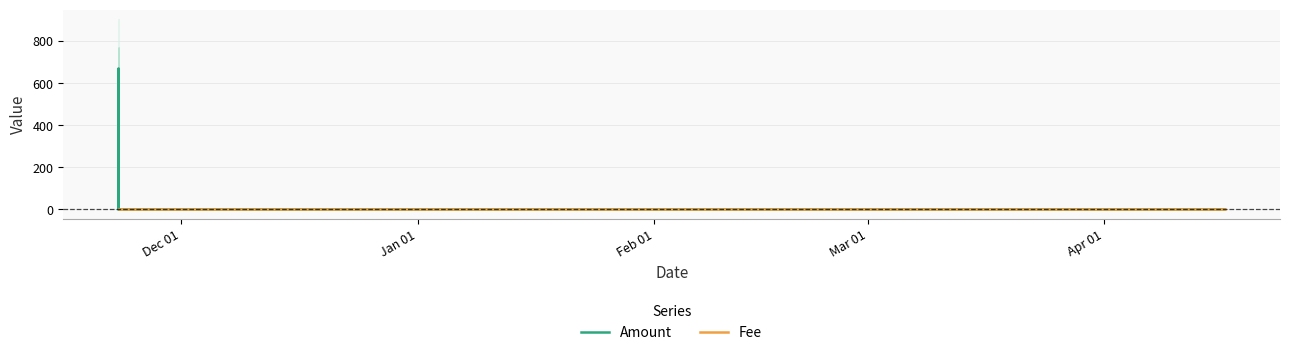

Which category has the lowest value across all series?

Dec 01